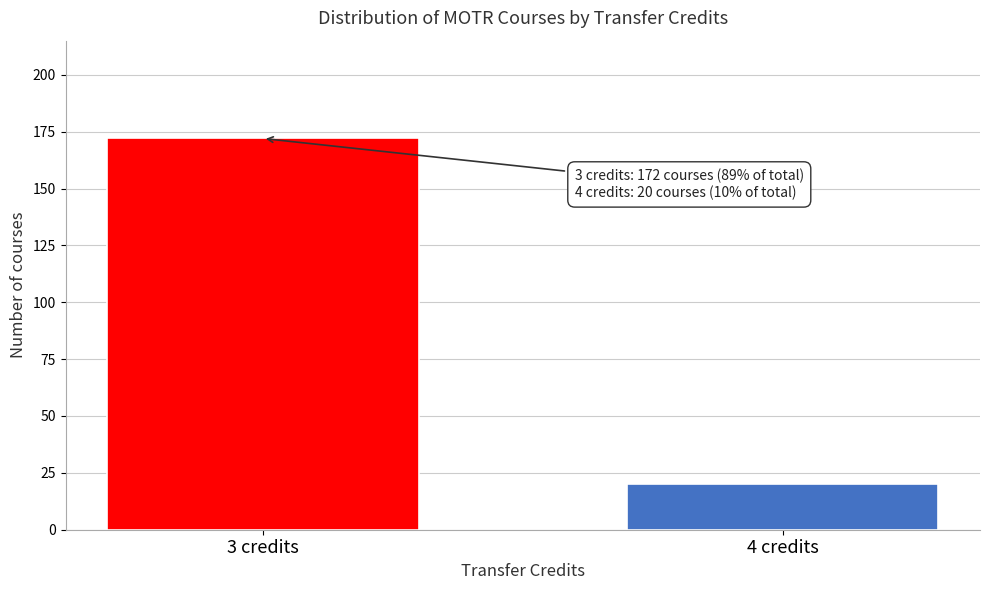

Reading left to right, transcribe all the data shown in this chart.

3 credits=172	4 credits=20